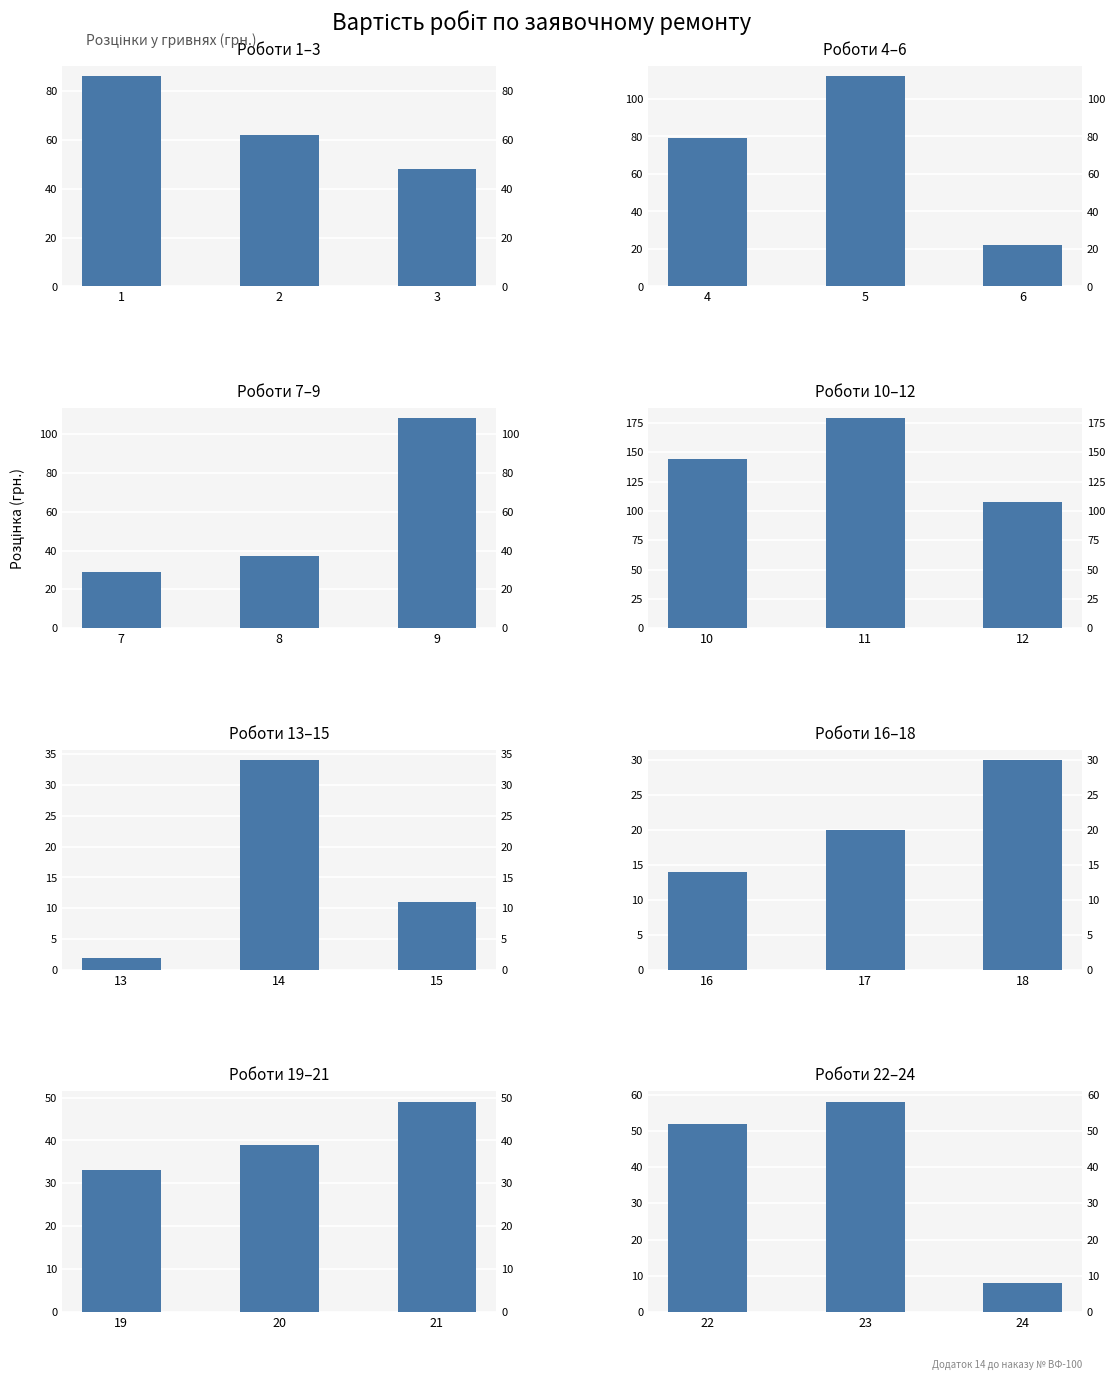

Count the number of categories in the chart.

3